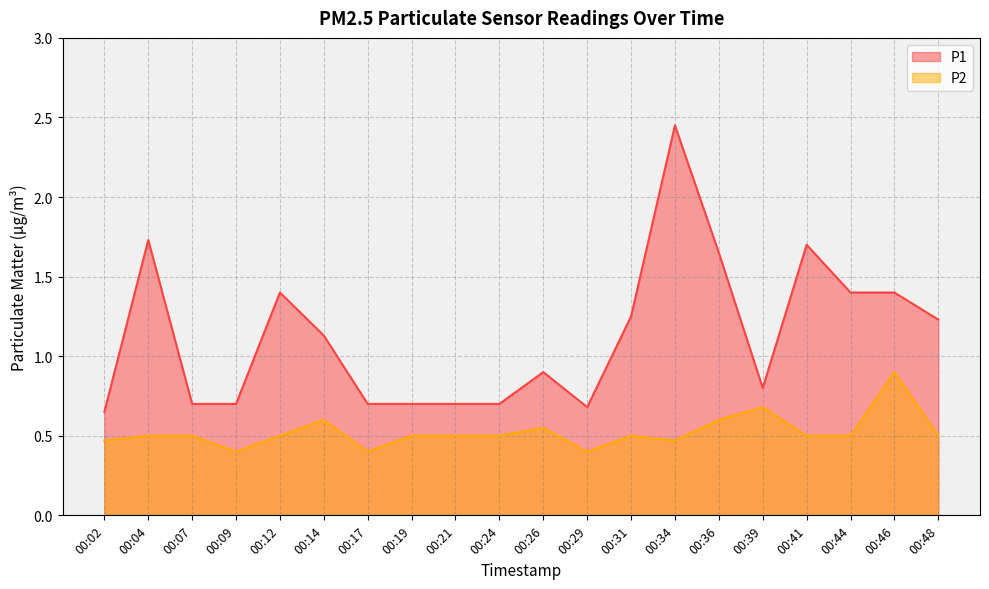

Does the chart display data point markers on the line(s)?

No